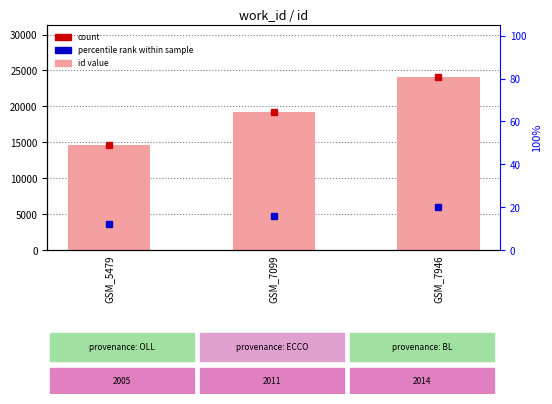

List the labels in order of value, smallest first.

GSM_5479, GSM_7099, GSM_7946